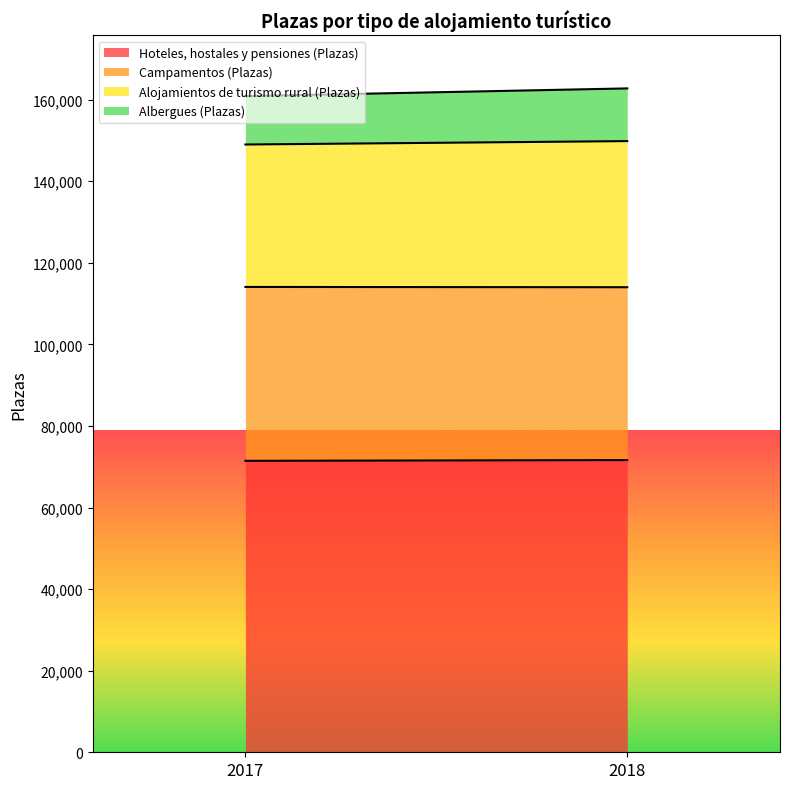

The value of Albergues (Plazas) at 2017 is 11857. True or false?

True